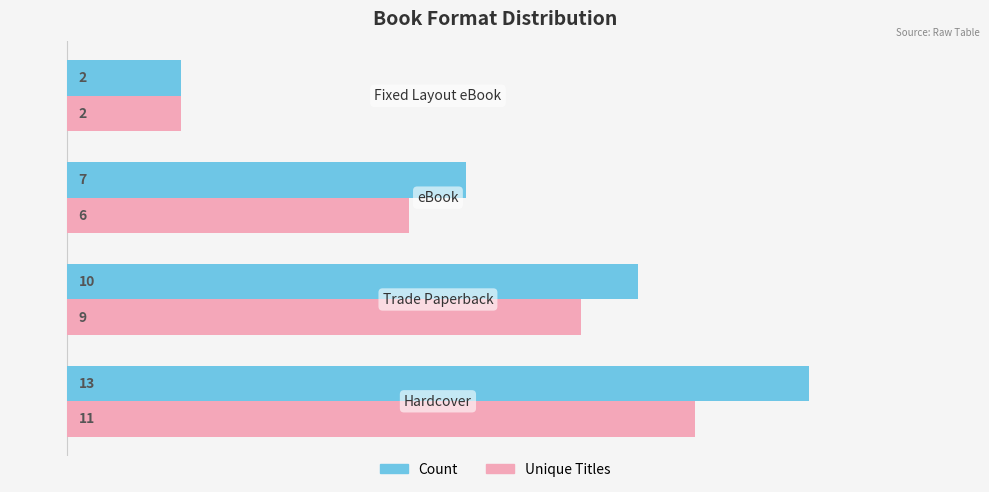

What is the minimum value for Count?

2